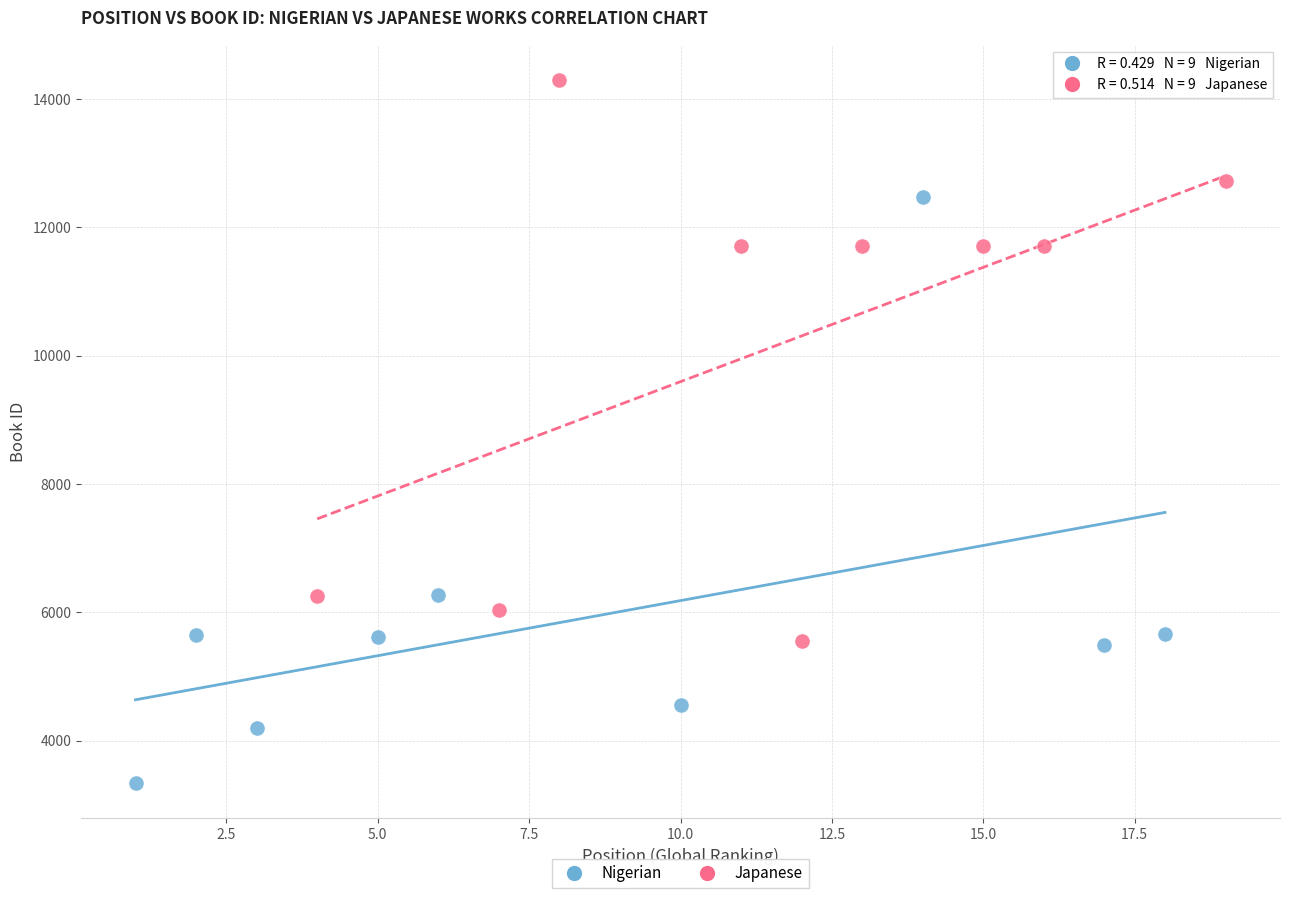

Which series contains the lowest Y value?

Nigerian